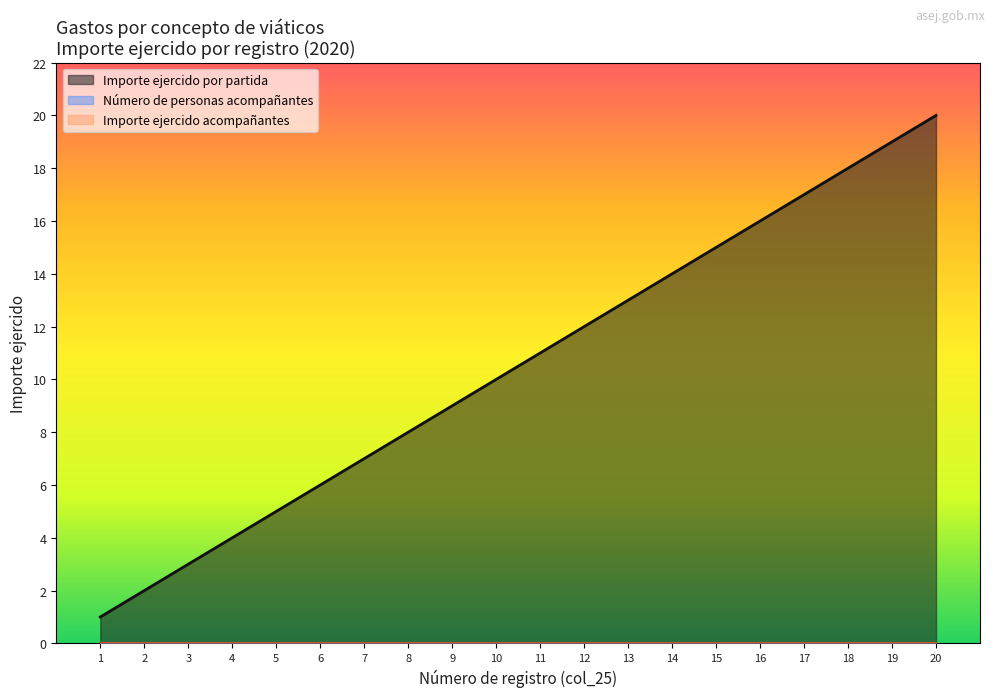

Is the value of Número de personas acompañantes at 10 greater than the value of Importe ejercido por partida at 6?

No